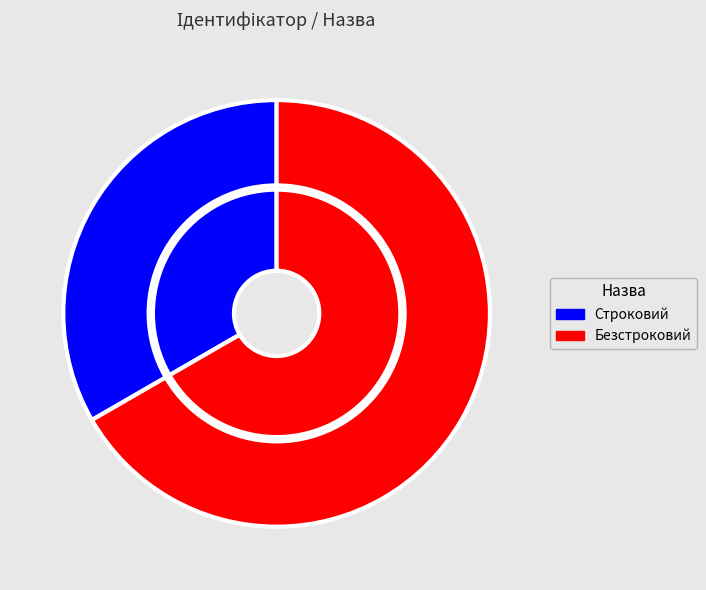

What is the smallest slice in the pie chart?

Строковий